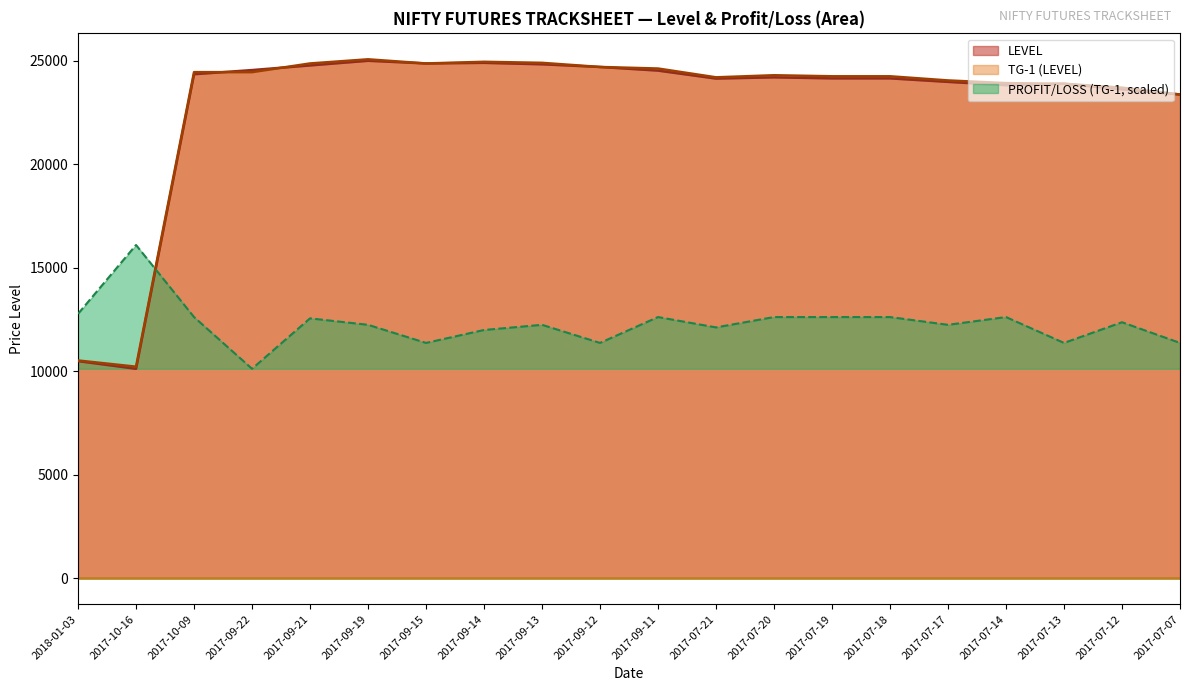

At which label does TG-1 (LEVEL) reach its minimum?

2017-10-16